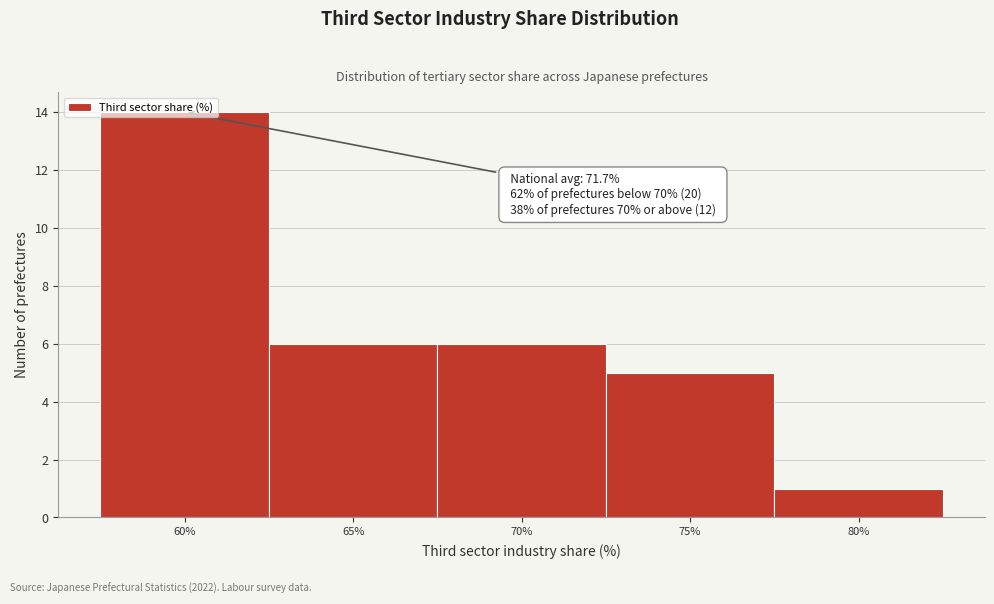

What is the difference between the maximum and minimum values?

13